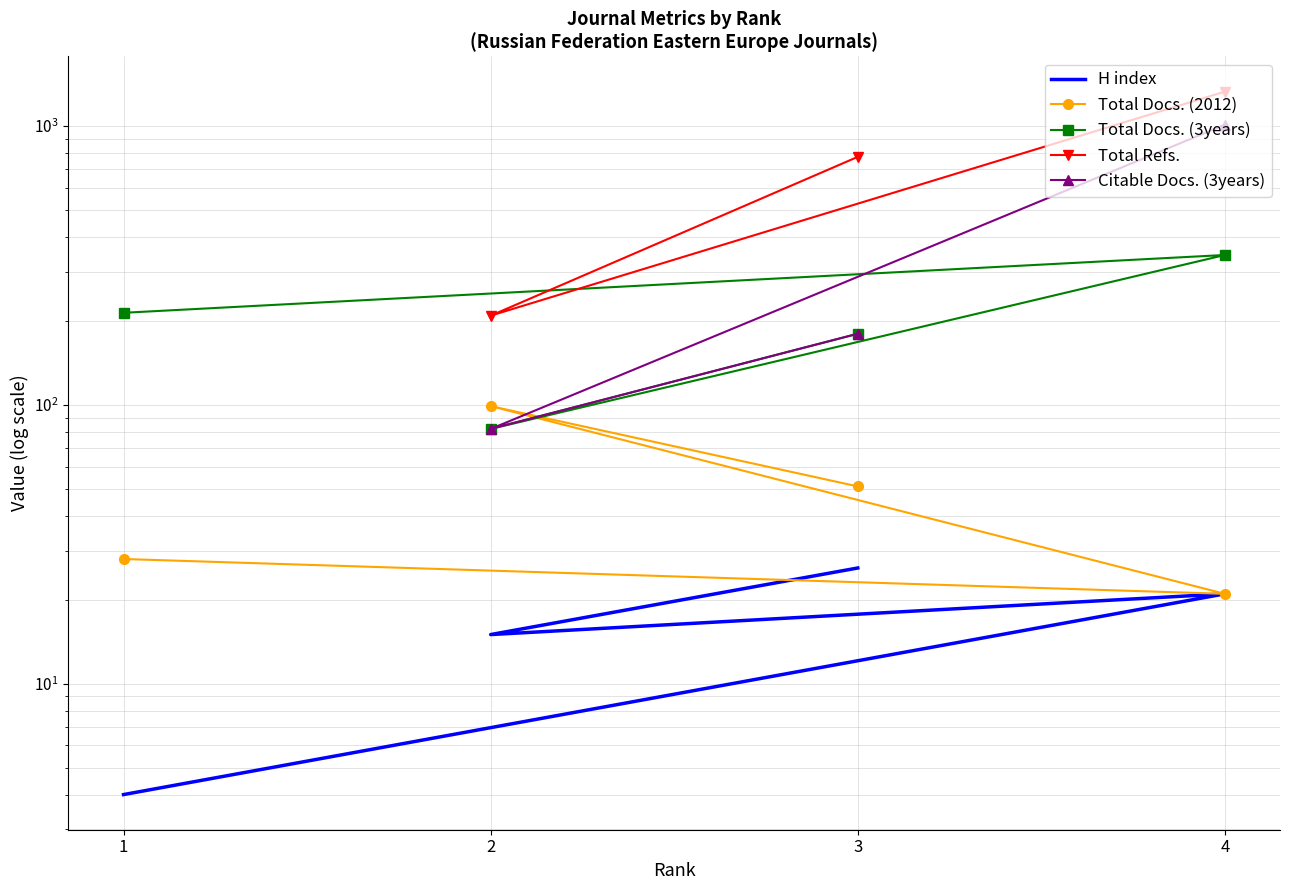

Where is Total Refs. nearest to the value 769?

3